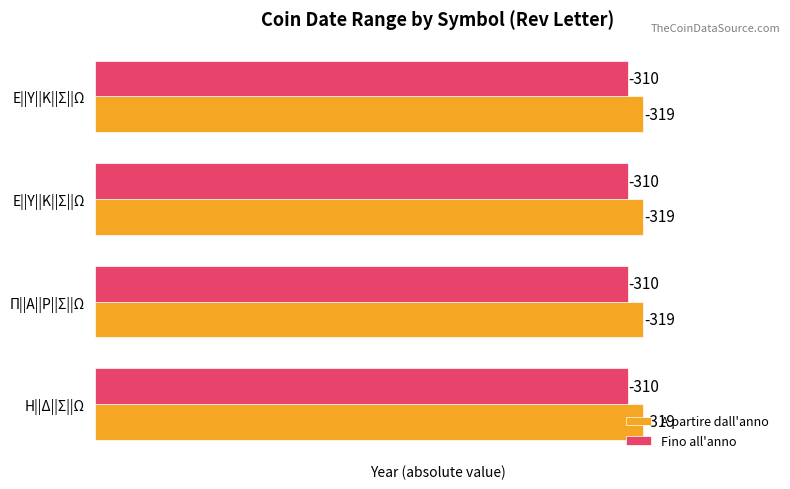

Rank the categories by Fino all'anno value from highest to lowest.

Η||Δ||Σ||Ω, Π||Α||Ρ||Σ||Ω, Ε||Υ||Κ||Σ||Ω, Ε||Υ||Κ||Σ||Ω